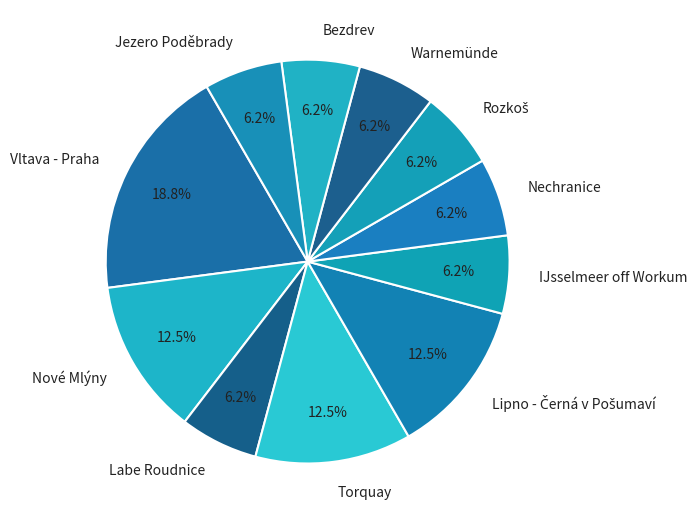

How many segments does this pie chart have?

11